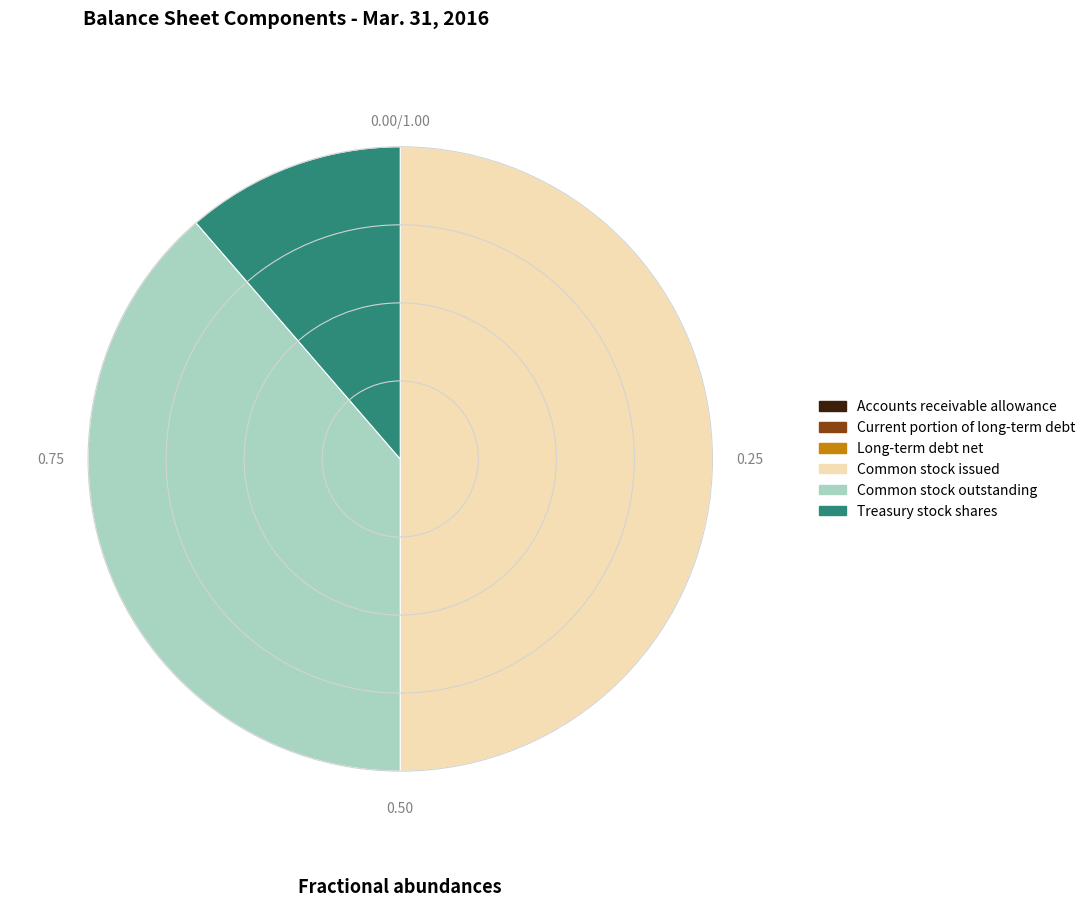

Does Common stock outstanding represent more than half of the total?

No